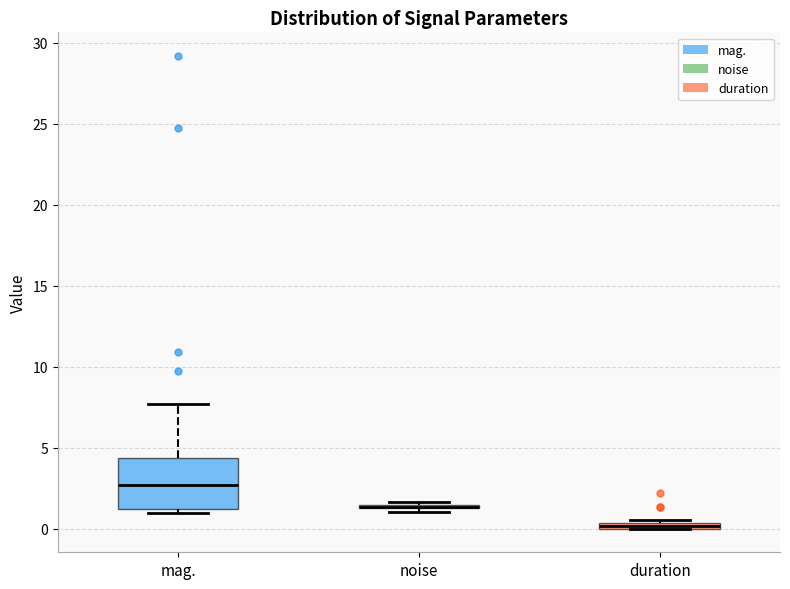

Where does the upper whisker of the box for mag. end on the y-axis? The values are not printed on the chart, so give them approximately, as read against the axis.

7.5